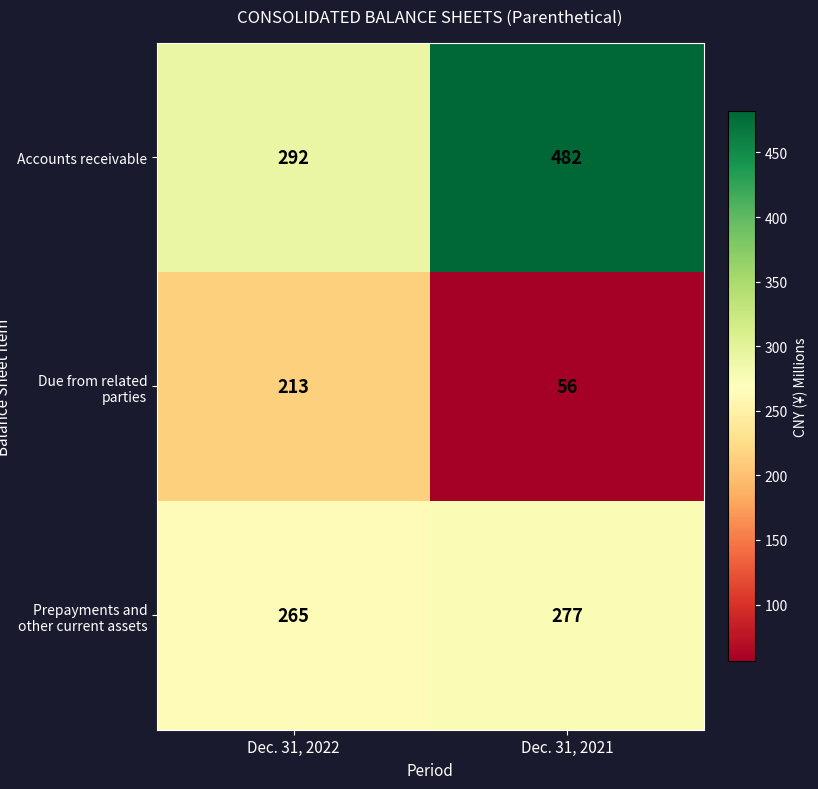

What is the greatest value displayed?

482